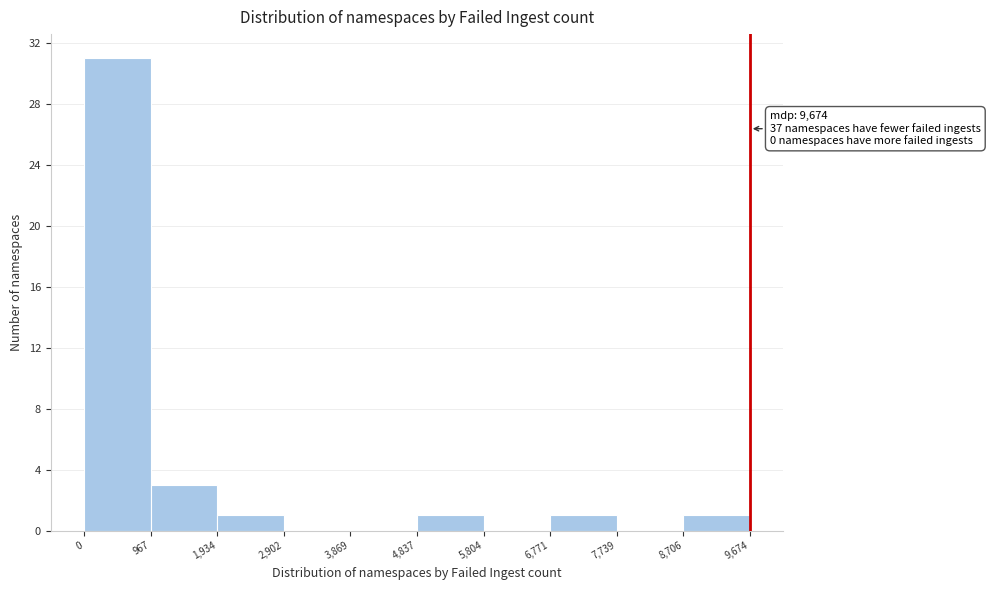

Over which range of the x-axis is the bar tallest?

0 to 967